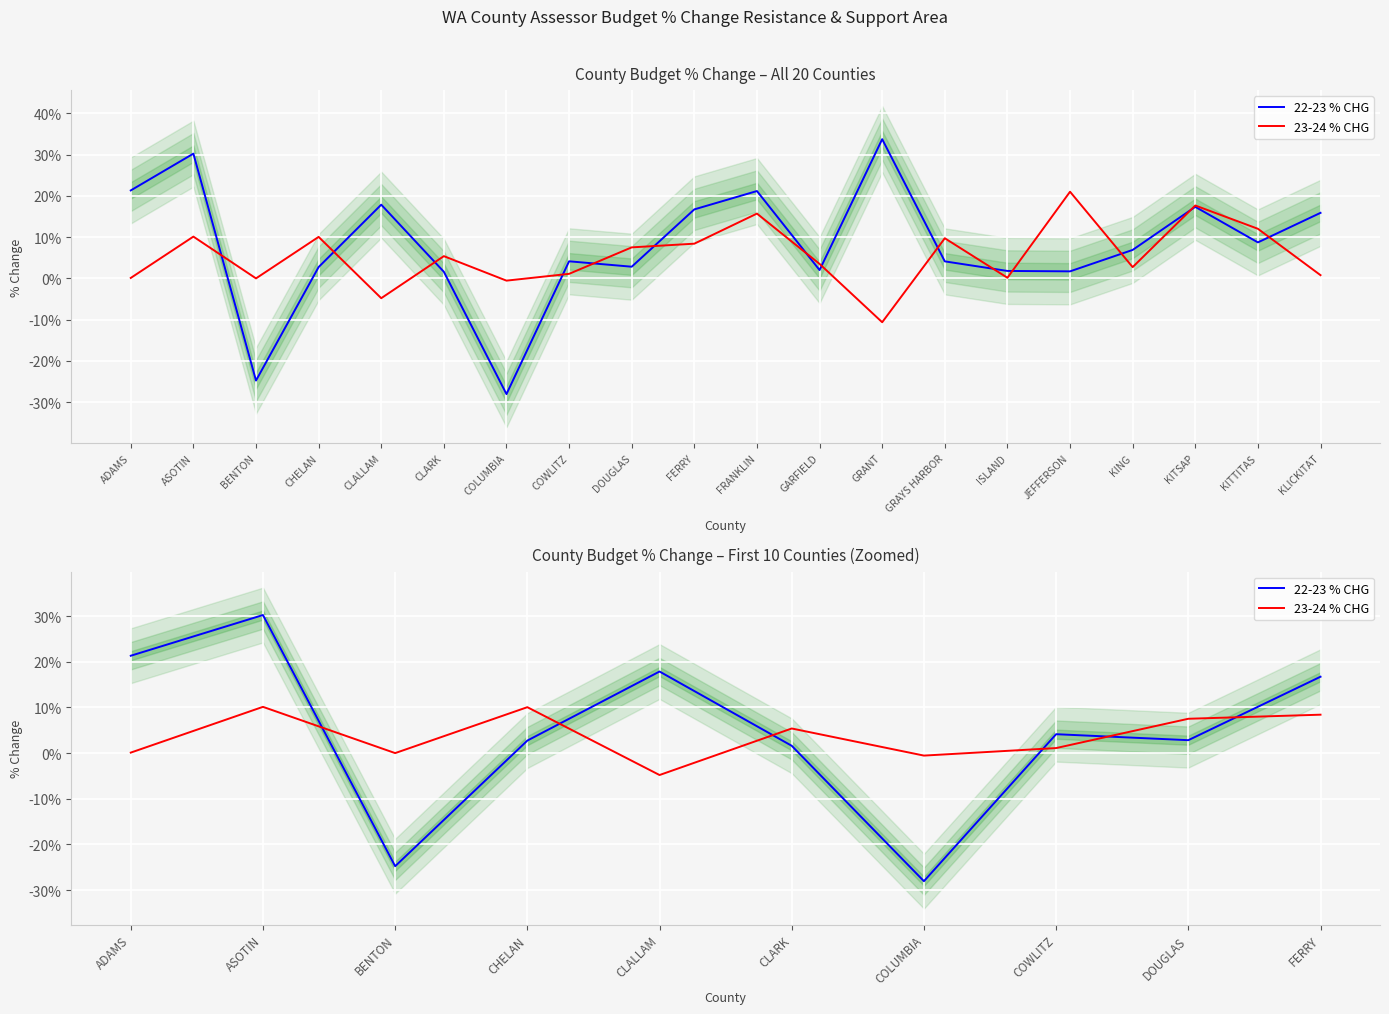

Where is the first local maximum for 22-23 % CHG?

ASOTIN